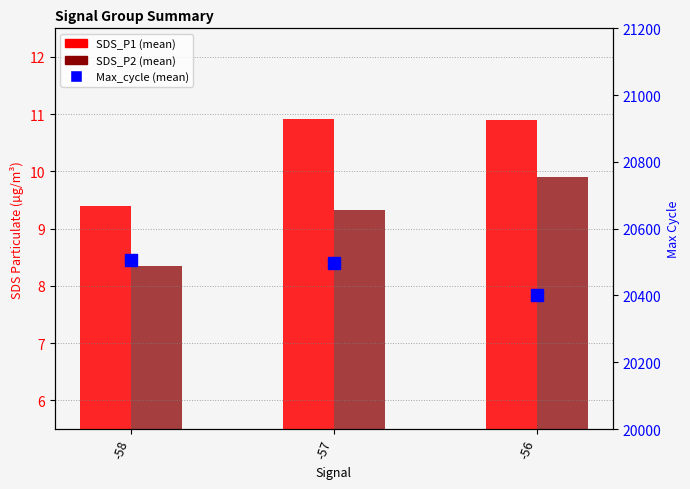

Is the value of SDS_P1 at -58 greater than the value of Max_cycle at -56?

No